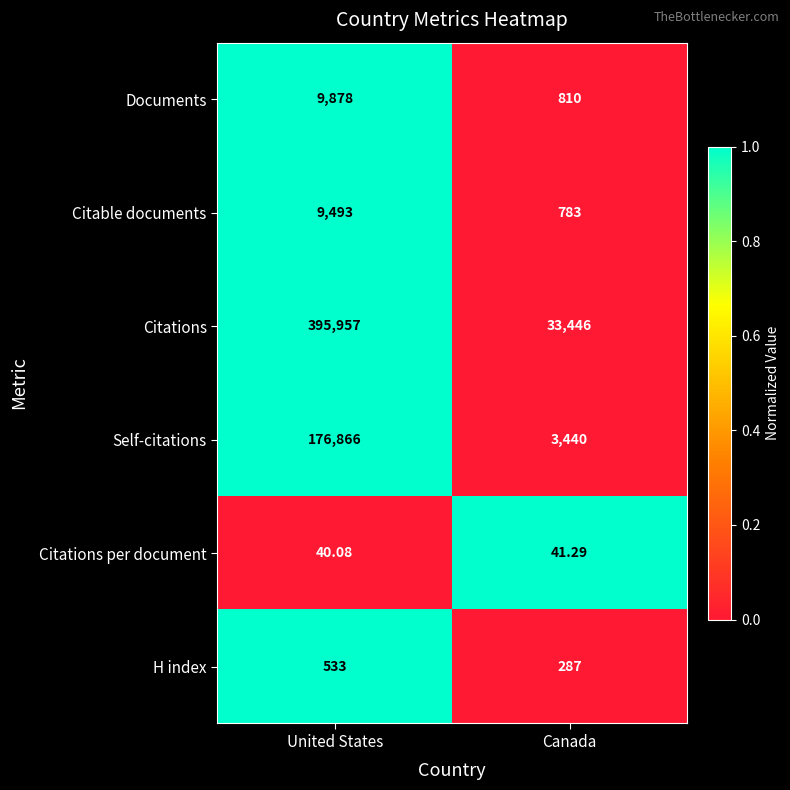

At which category is the sum across all series the highest?

United States